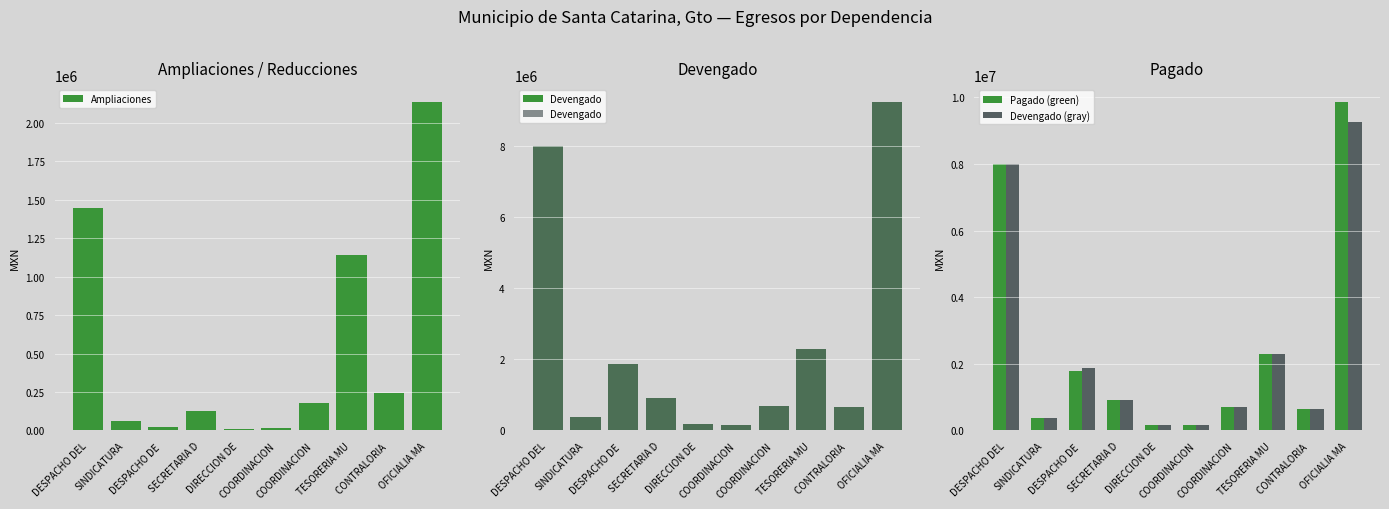

How many values in the Devengado series are below 915608?

5